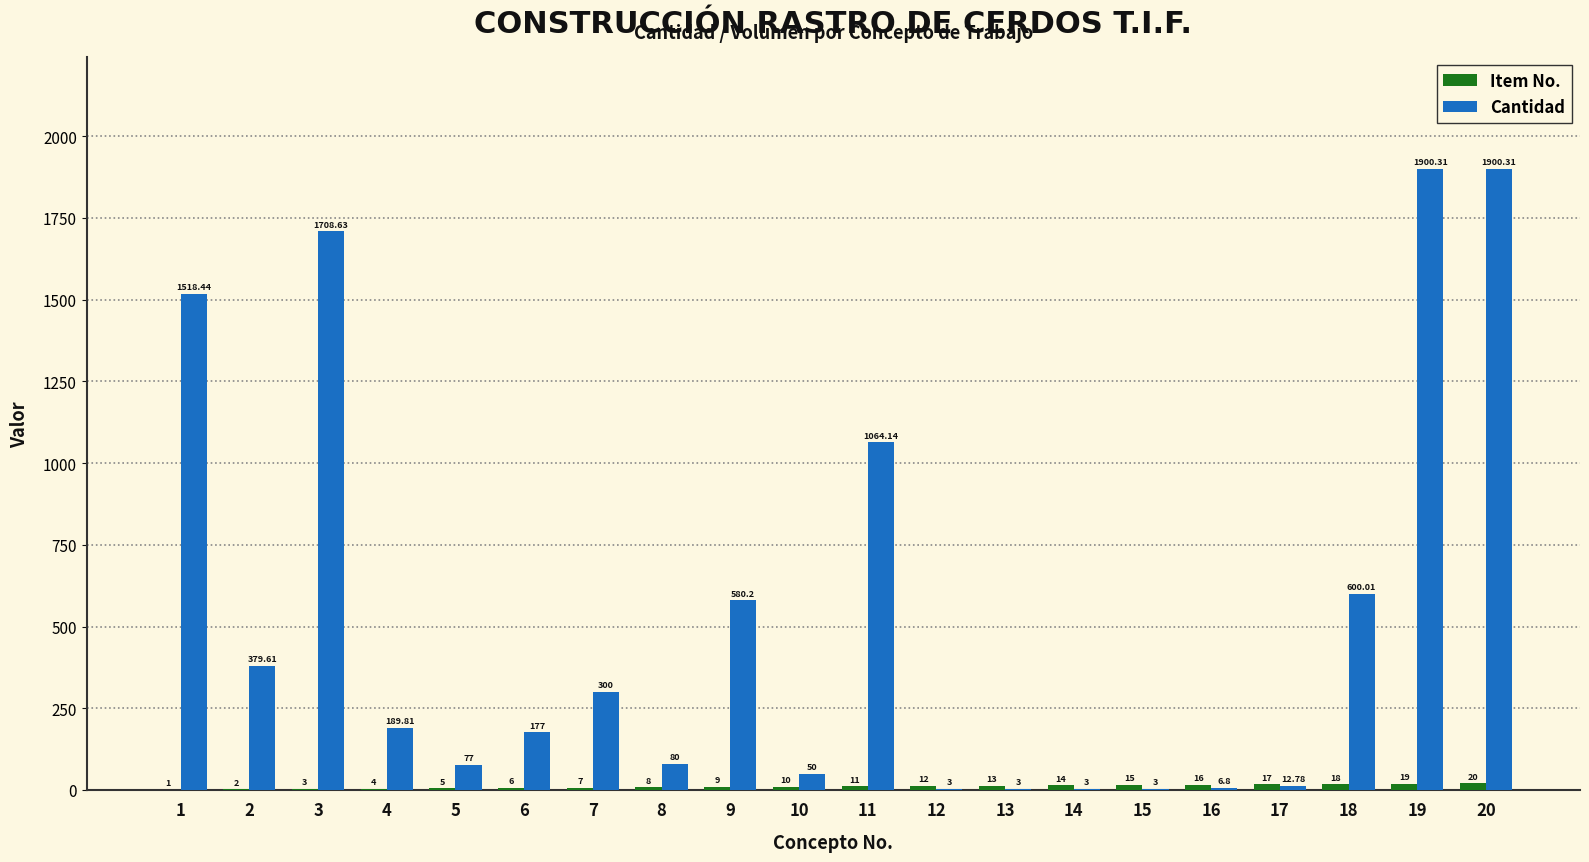

What is the sum of all Cantidad values?

10557.0